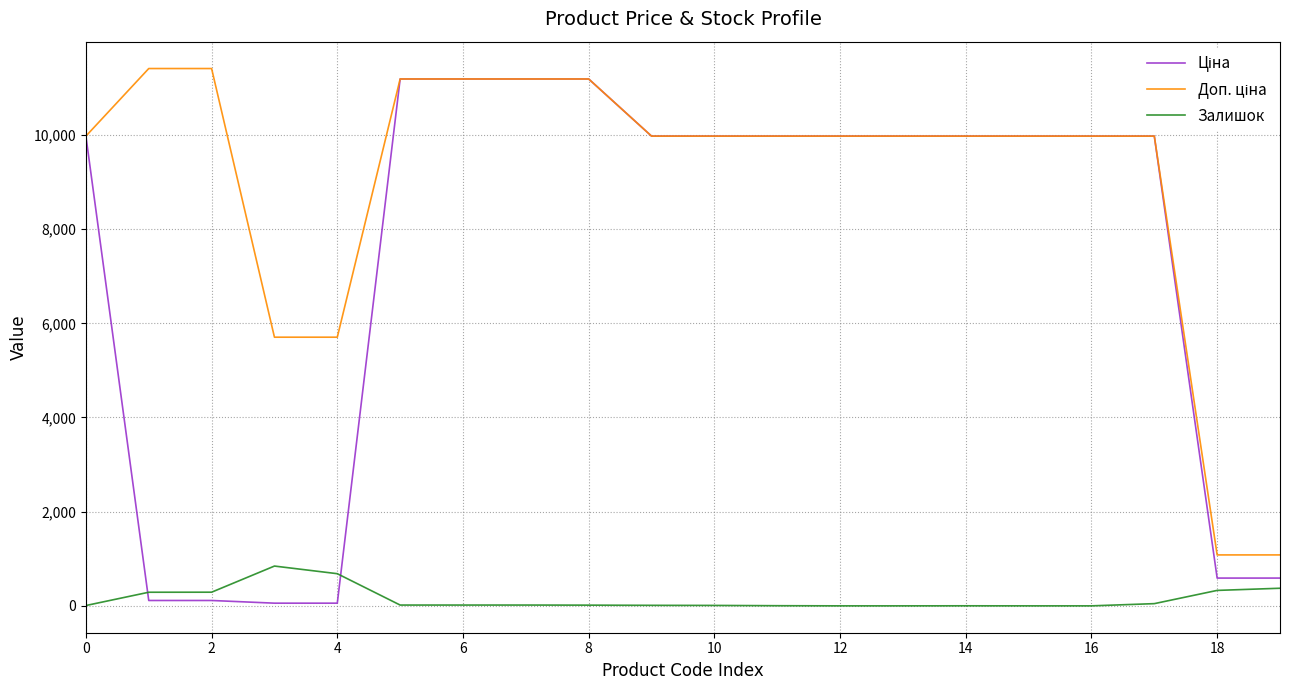

What is the maximum value shown in the chart?

11410.0